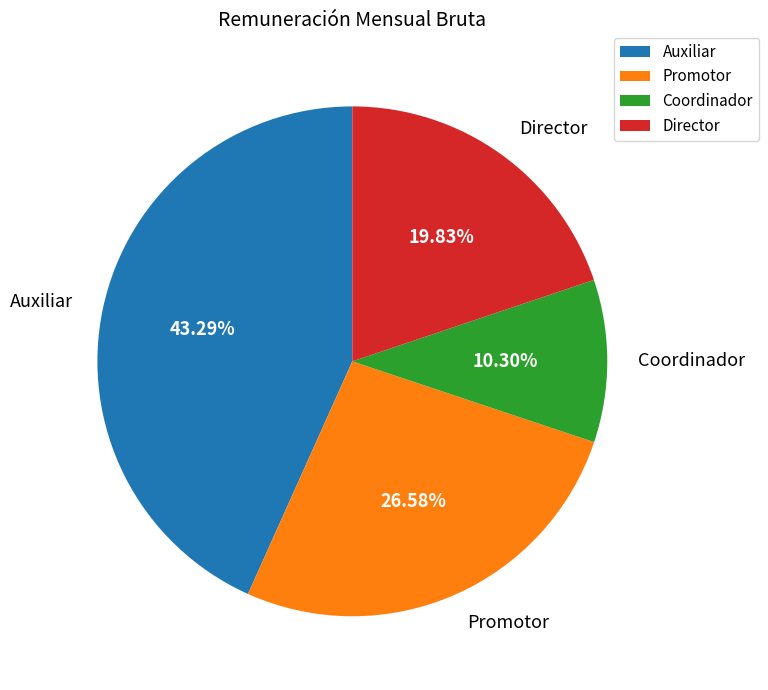

Do Coordinador and Auxiliar together represent more than half of the pie?

Yes